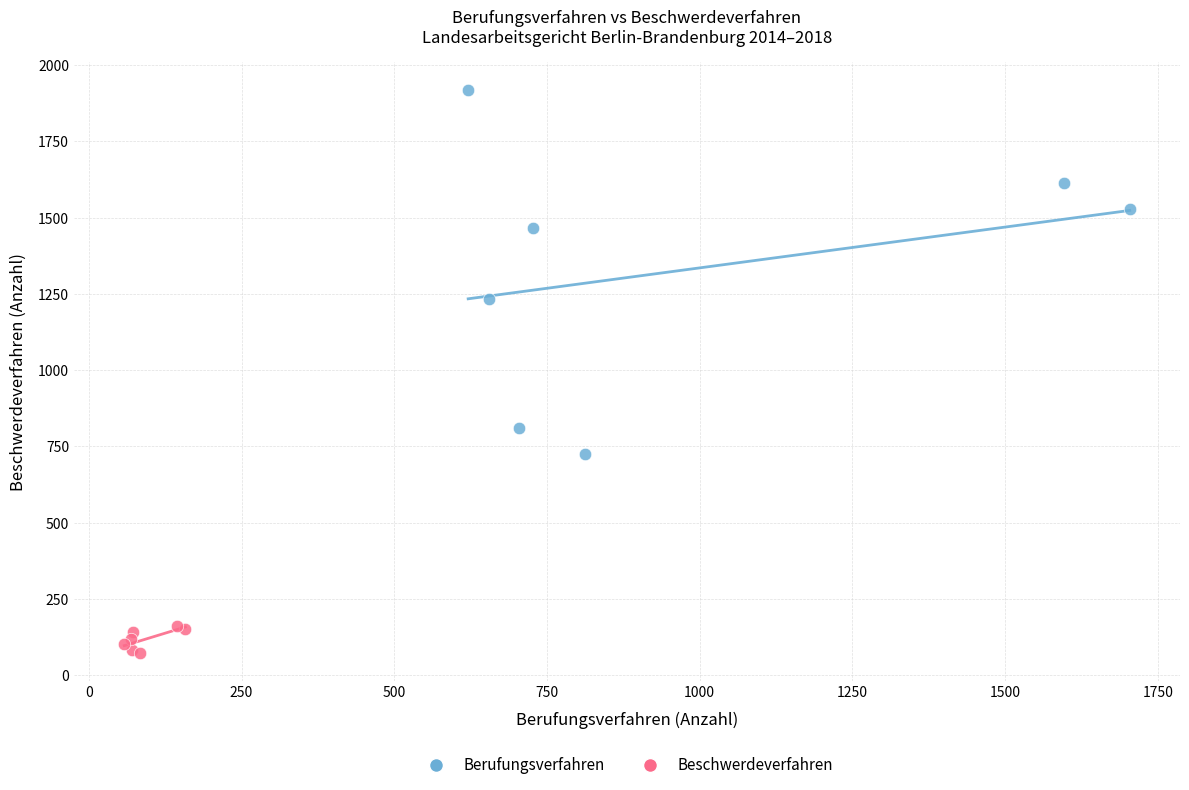

Which series contains the lowest Y value?

Beschwerdeverfahren